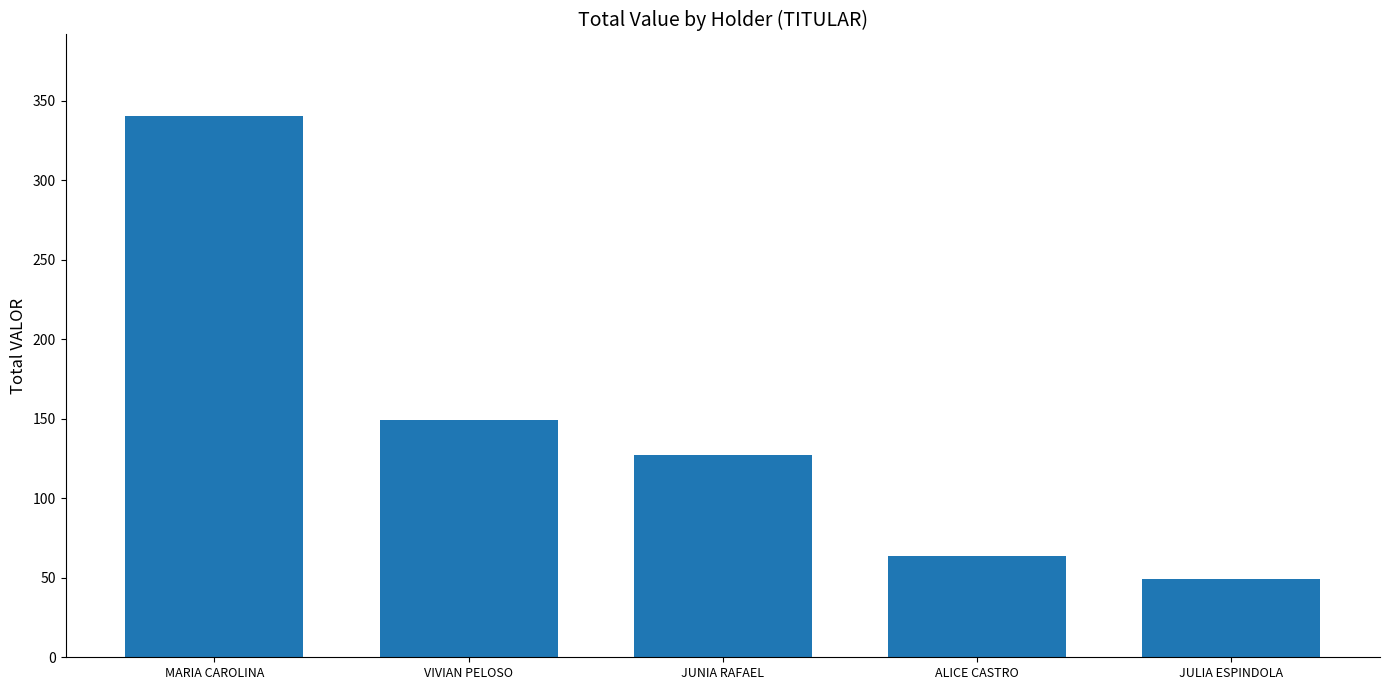

Where does the data first go above 127?

MARIA CAROLINA